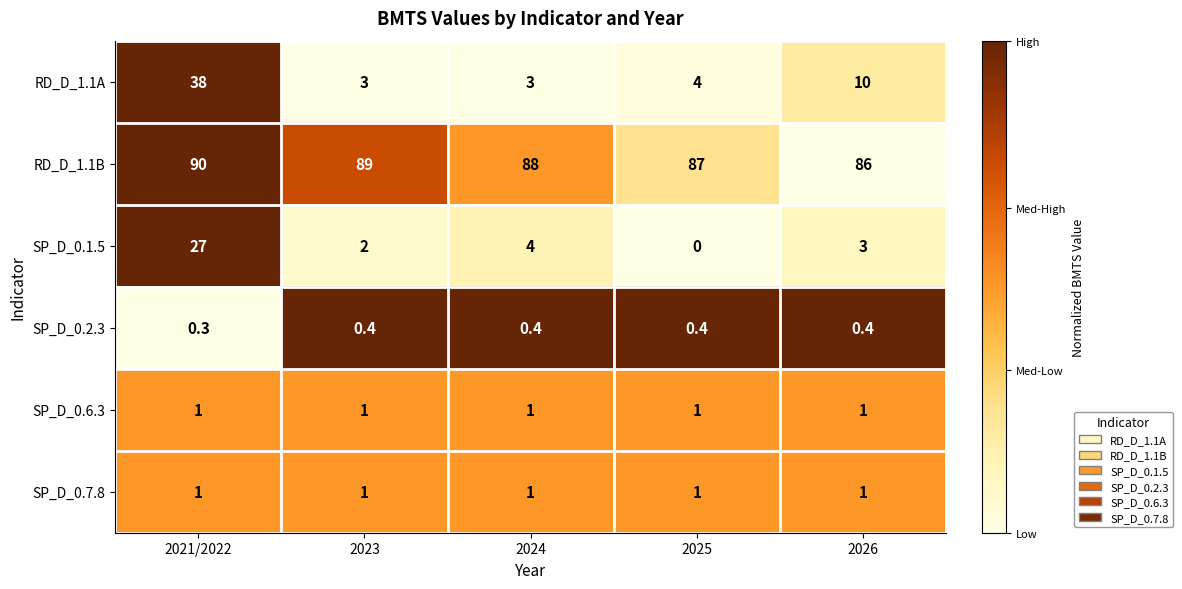

What is the sum of the SP_D_0.2.3 values at 2025 and 2024?

0.8